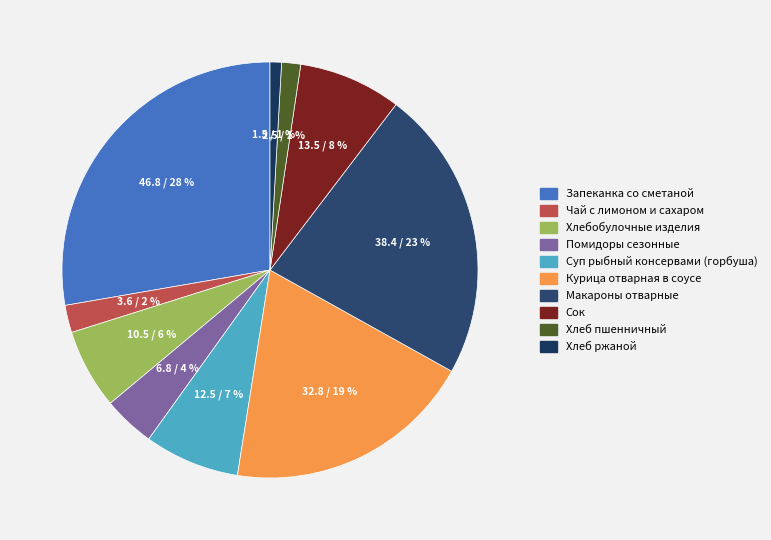

How many segments does this pie chart have?

10